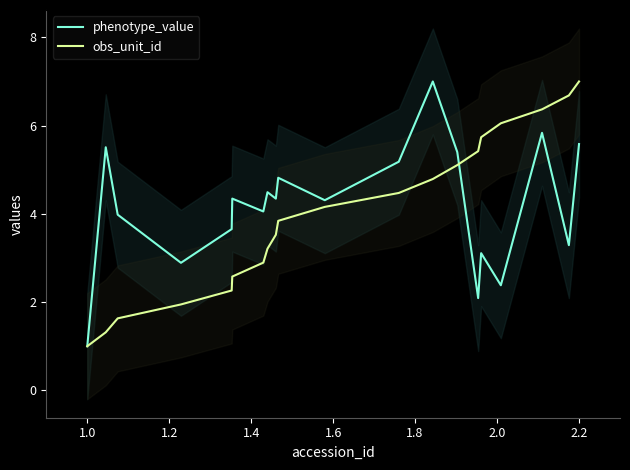

What is the sum of all obs_unit_id values?

80.0